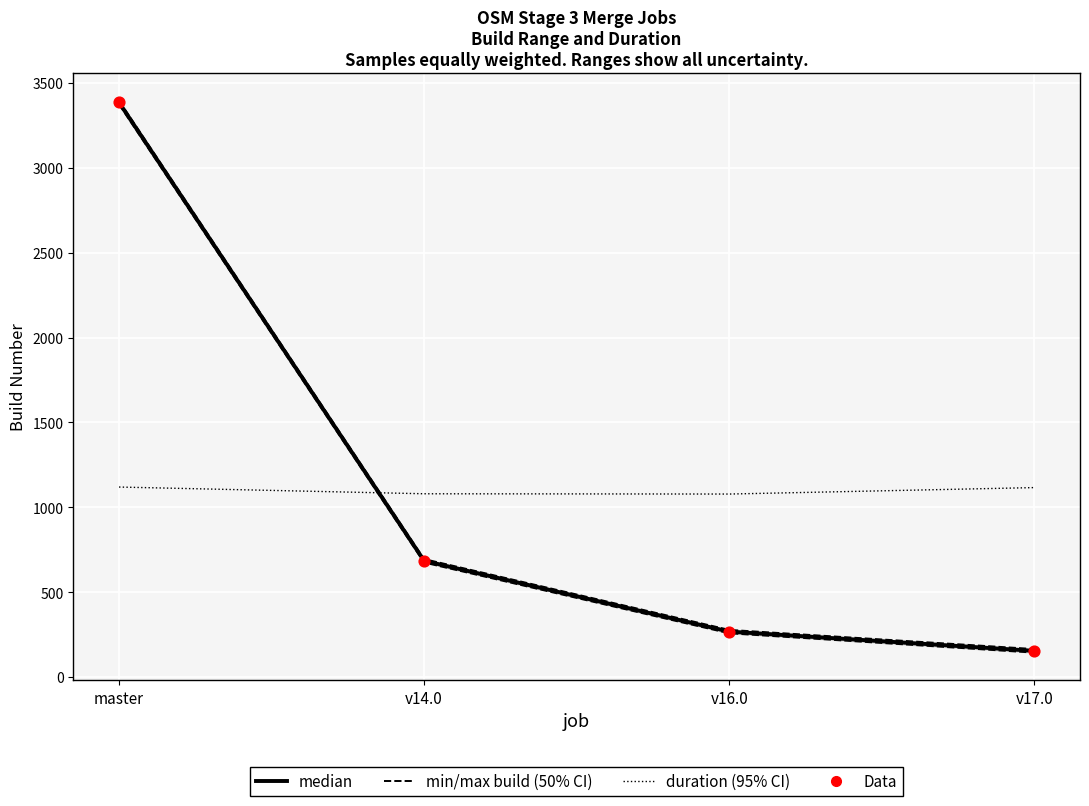

At how many categories does at least one series exceed 1480?

1